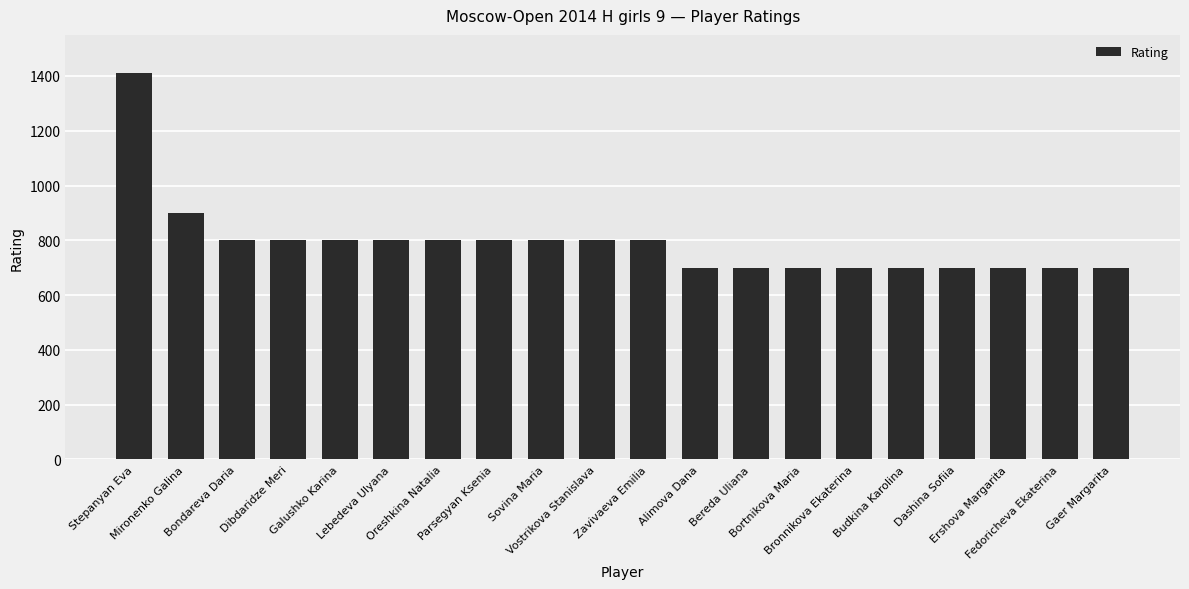

What is the sum of all values?

15812